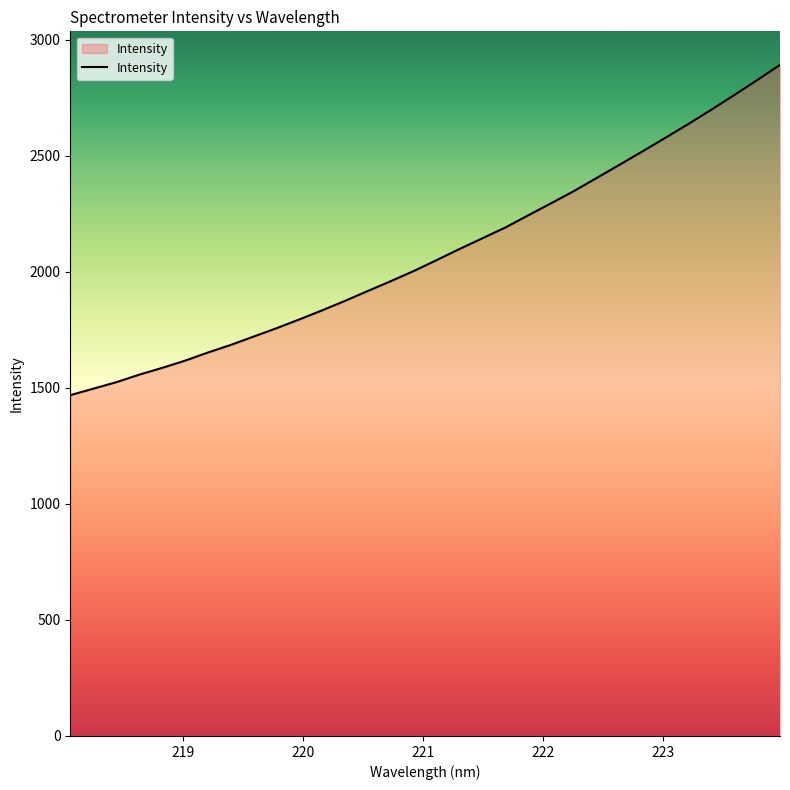

What is the difference between the maximum and minimum values?

1423.6